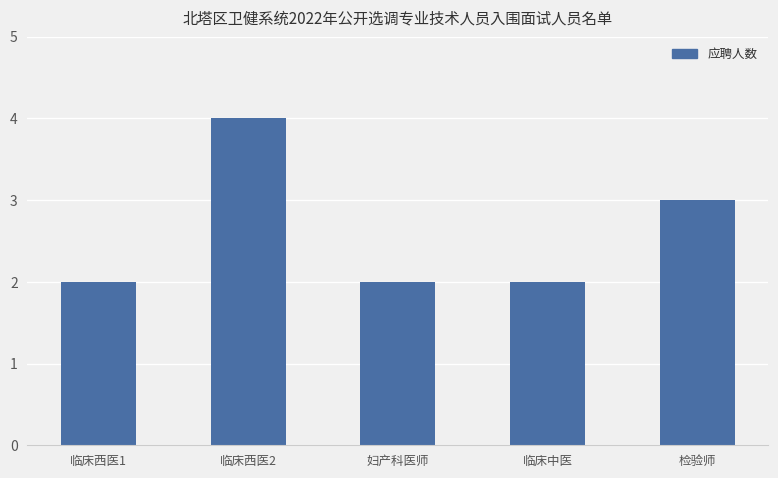

What is the ratio of the value at 临床中医 to the value at 临床西医1?

1.0